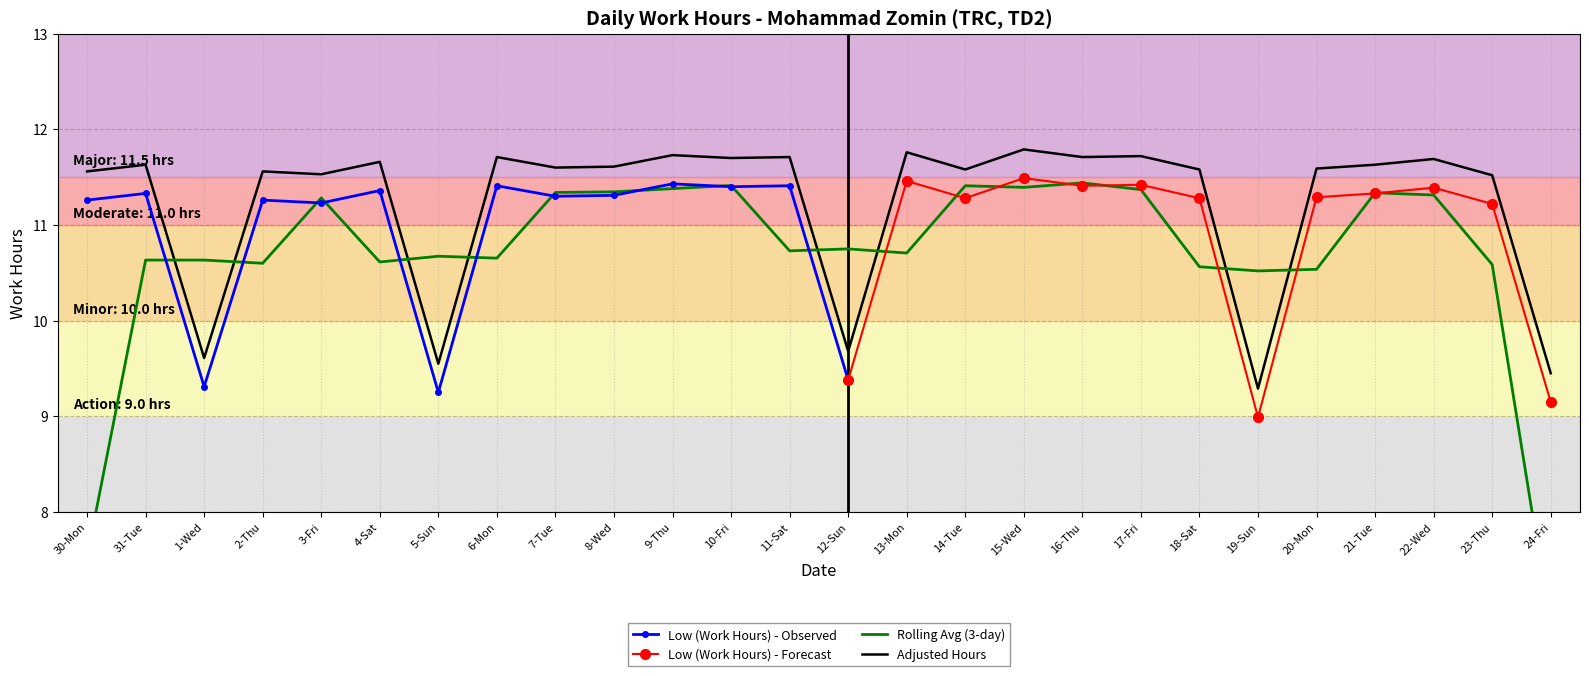

What is the average value?

11.2